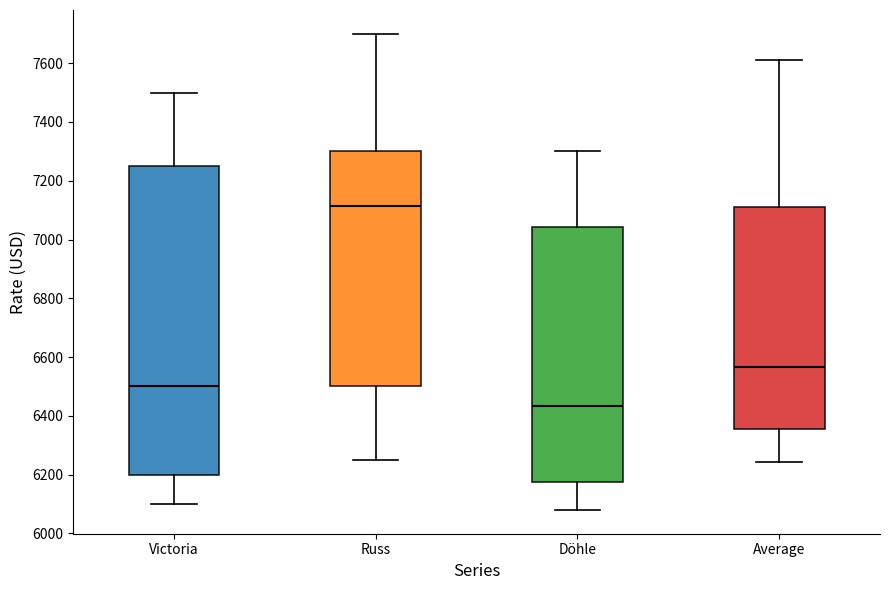

Reading left to right, transcribe this box plot: for each box, give where its median line is, the range the box spans, and where its two whiskers end, as read against the y-axis. The values are not printed on the chart, so give them approximately, as read against the axis.

Victoria: median 6500, box 6200 to 7260, whiskers 6100 to 7500
Russ: median 7120, box 6500 to 7300, whiskers 6260 to 7700
Döhle: median 6440, box 6180 to 7040, whiskers 6080 to 7300
Average: median 6560, box 6360 to 7120, whiskers 6240 to 7620